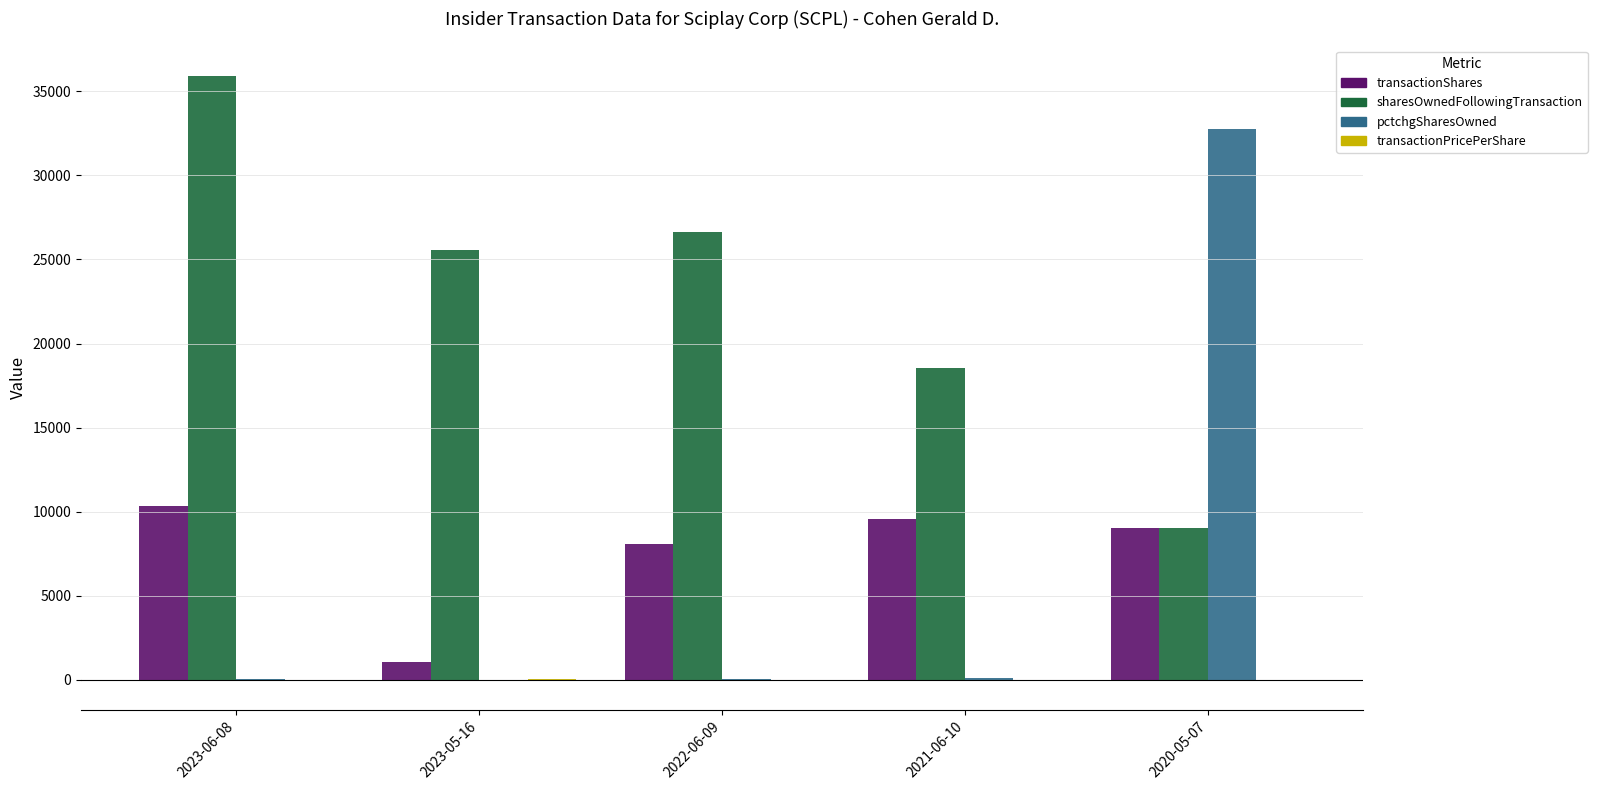

Are the bars grouped side by side (vs. stacked)?

Yes